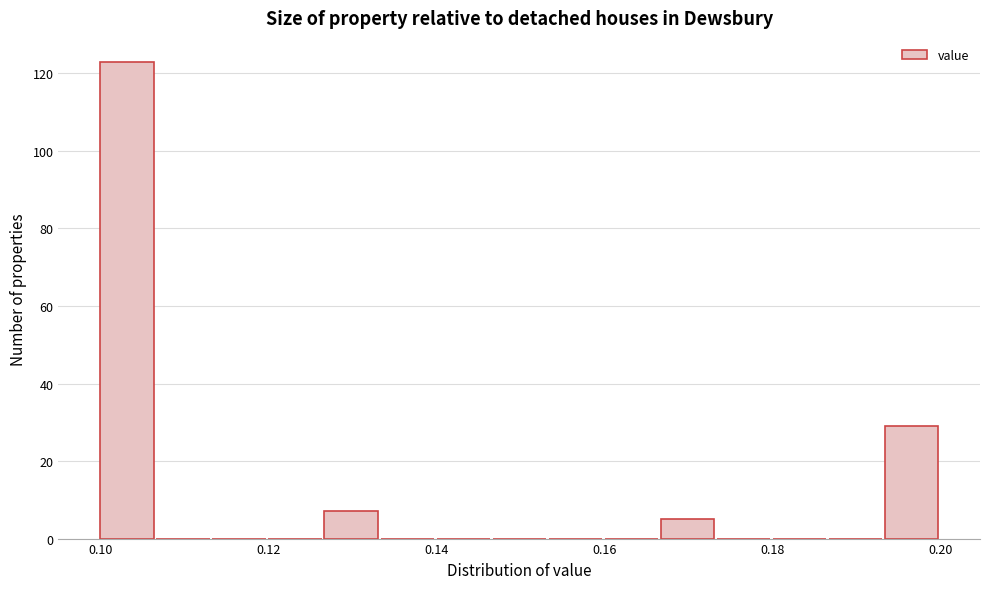

Around what value on the x-axis is the tallest bar? Give the approximate position of its centre, as read against the axis.

0.104